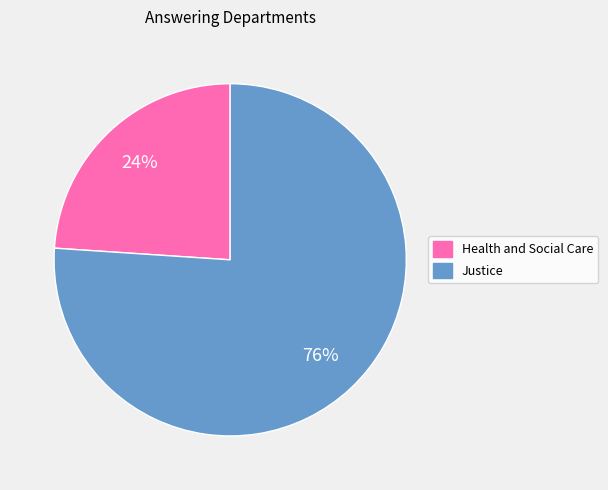

What is the majority slice?

Justice